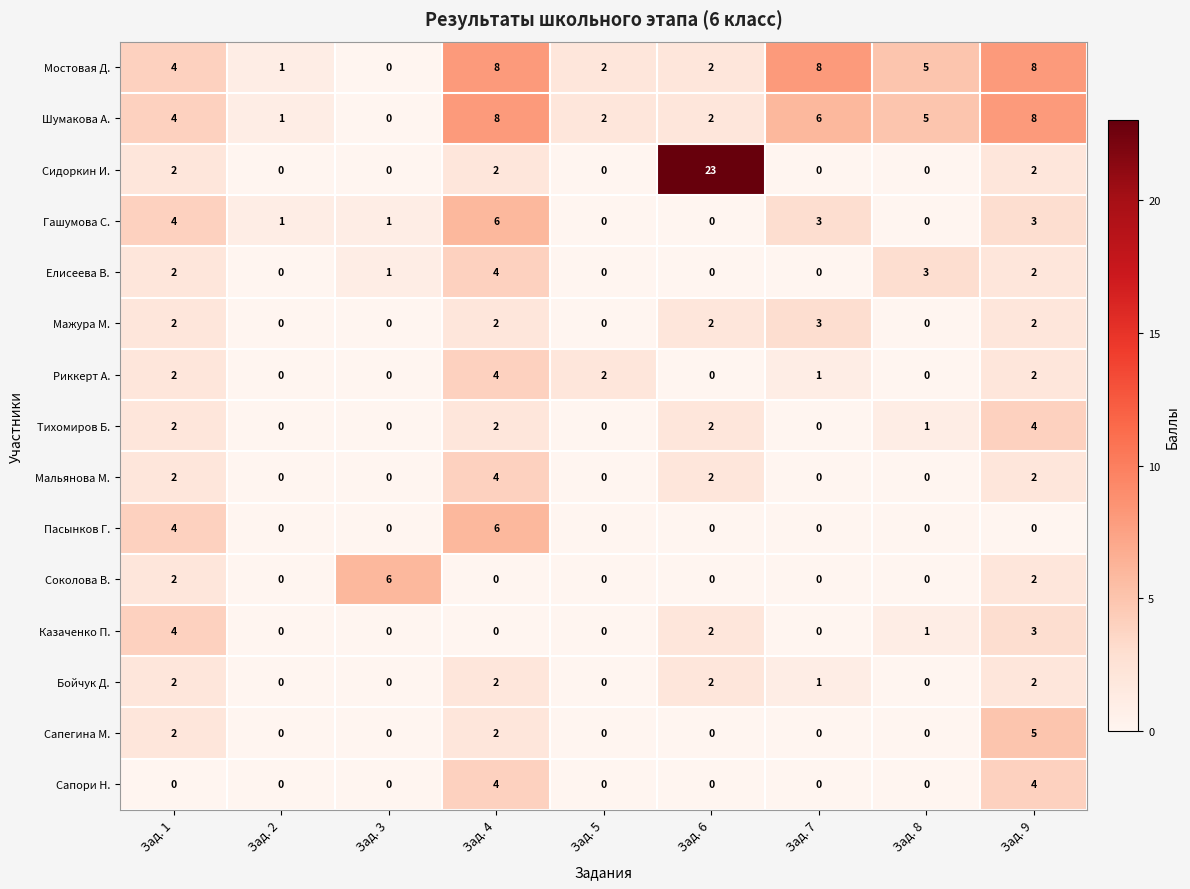

Which series has the largest total across all categories?

Мостовая Д.